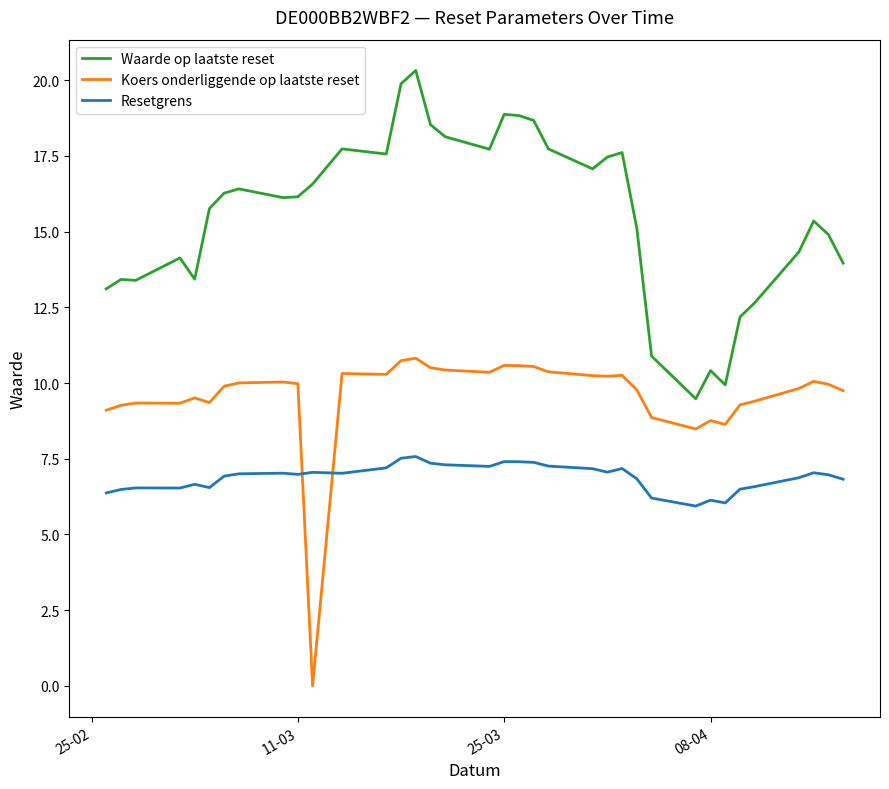

List the series in order of their peak value, lowest first.

Resetgrens, Koers onderliggende op laatste reset, Waarde op laatste reset